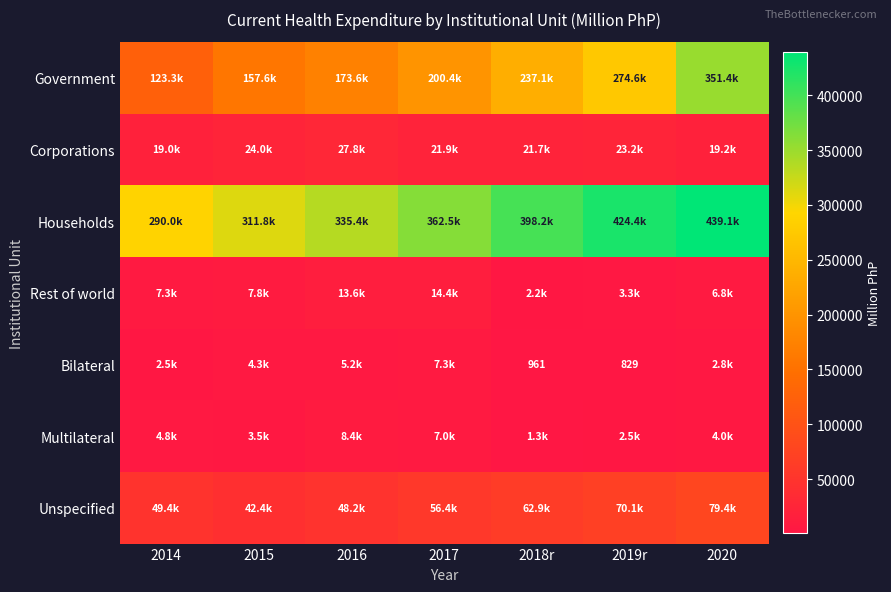

What is the spread (max minus min) of values at 2016?

330239.6